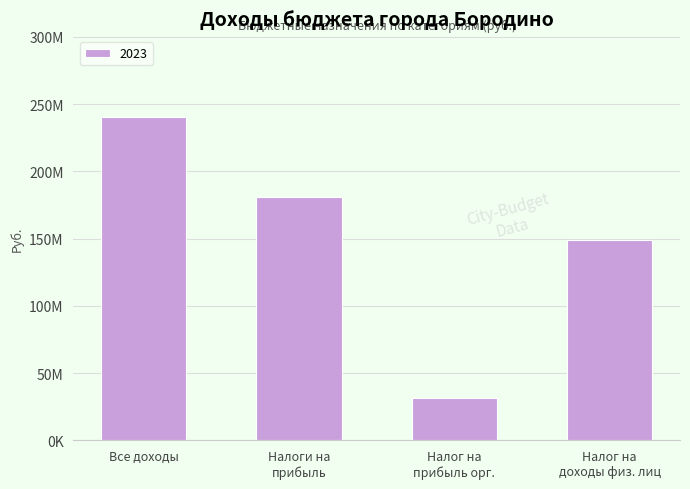

Which label corresponds to the smallest value in the chart?

Налог на
прибыль орг.